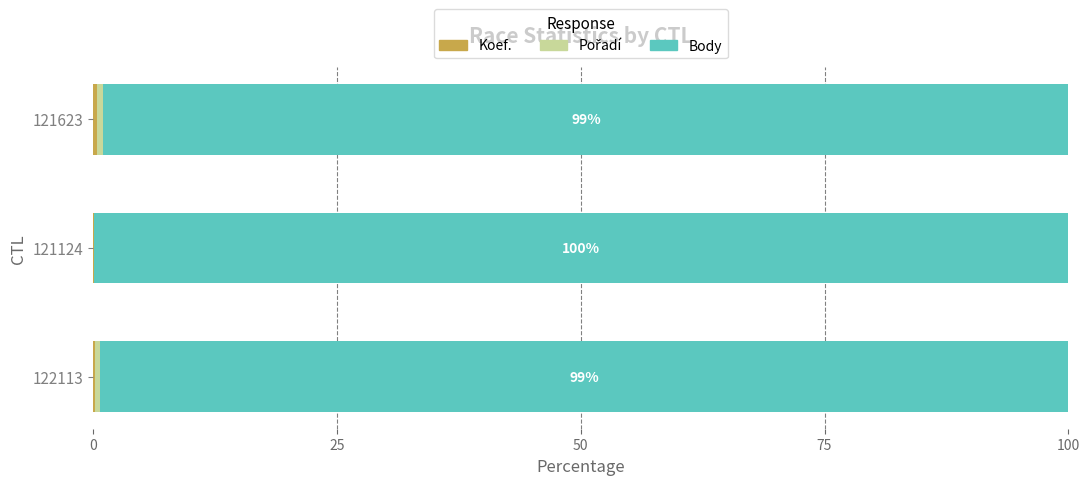

Count the number of categories in the chart.

3